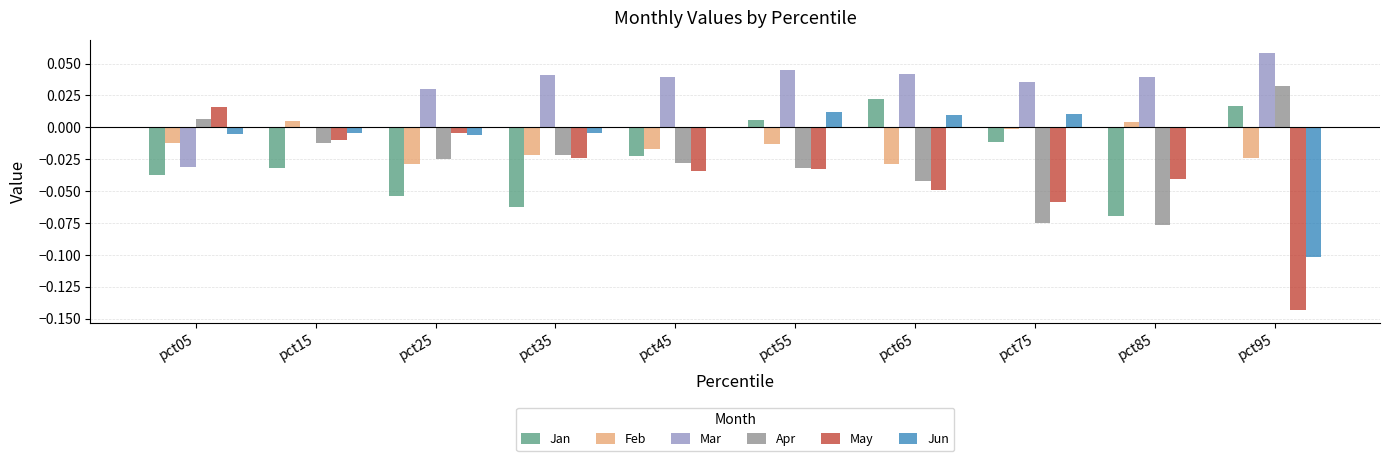

The Feb series shows 0.0 at pct15. True or false?

True